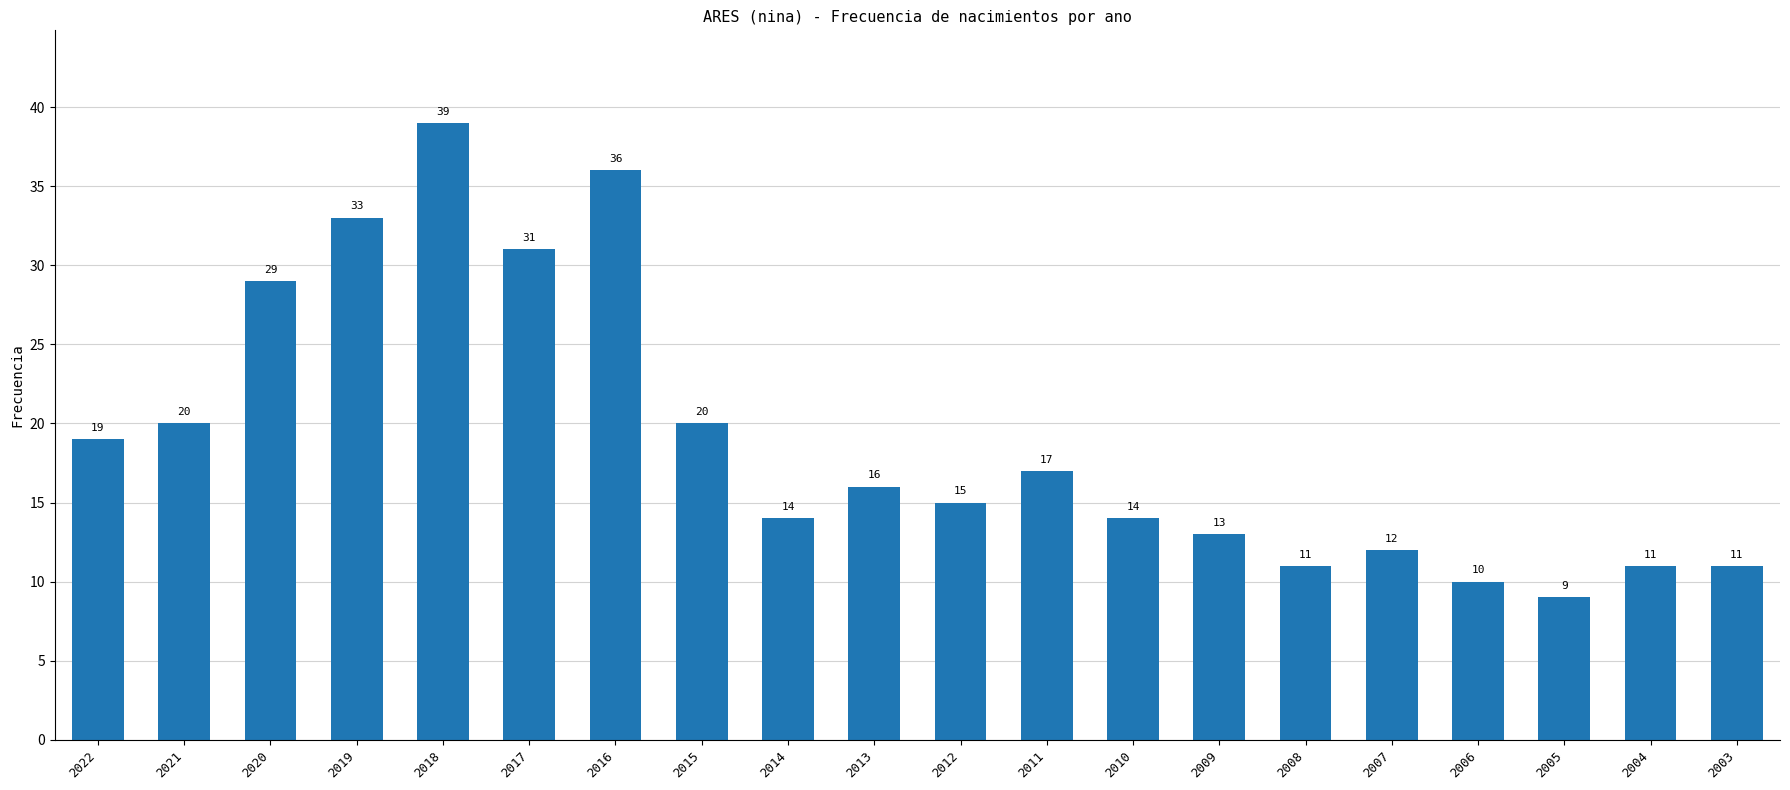

Read the value at 2008.

11